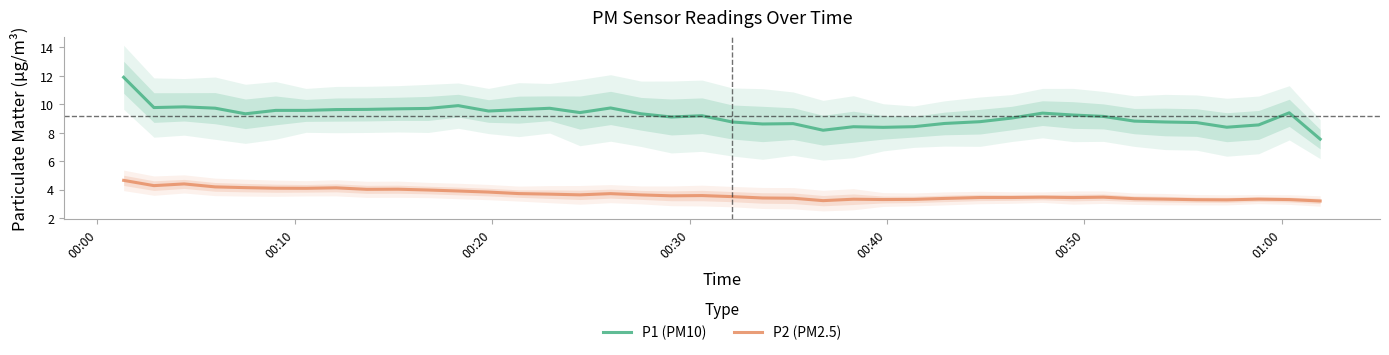

How many distinct data groups are displayed?

2